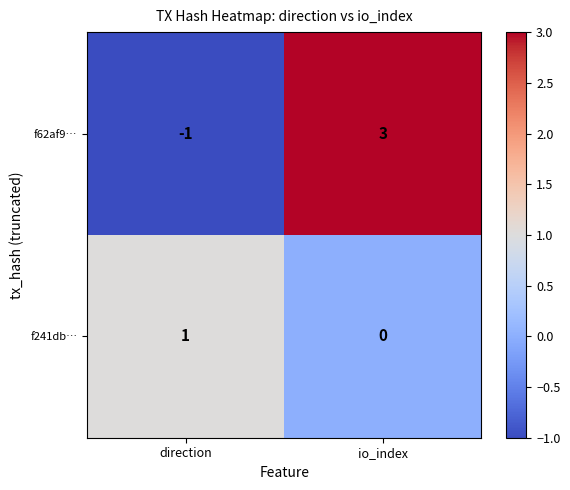

Reading left to right, extract all data points from this chart.

f62af9…: direction=-1	io_index=3
f241db…: direction=1	io_index=0